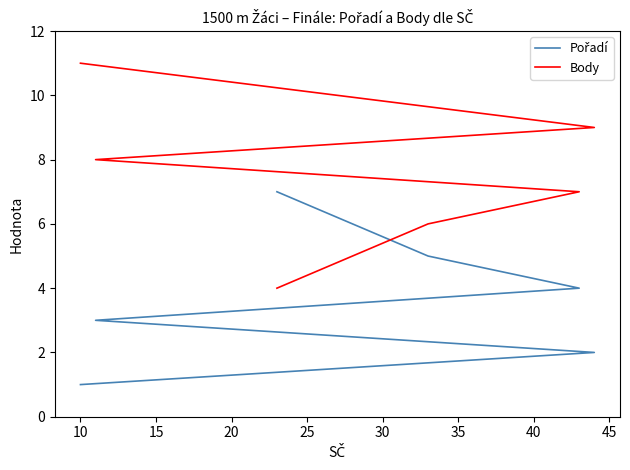

List the series in order of their overall mean, highest first.

Body, Pořadí